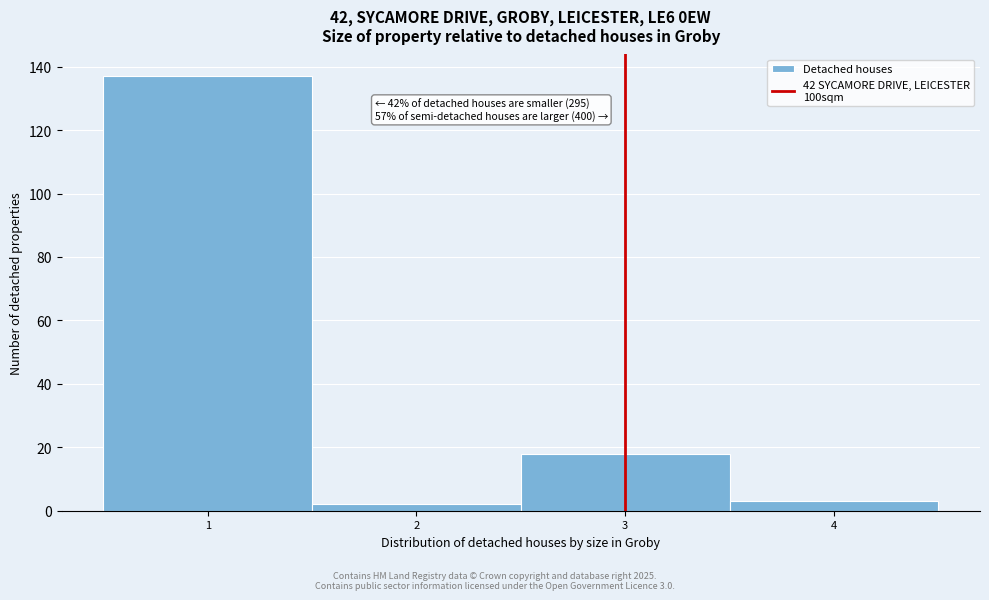

Which range on the x-axis has the tallest bar?

0.5 to 1.5